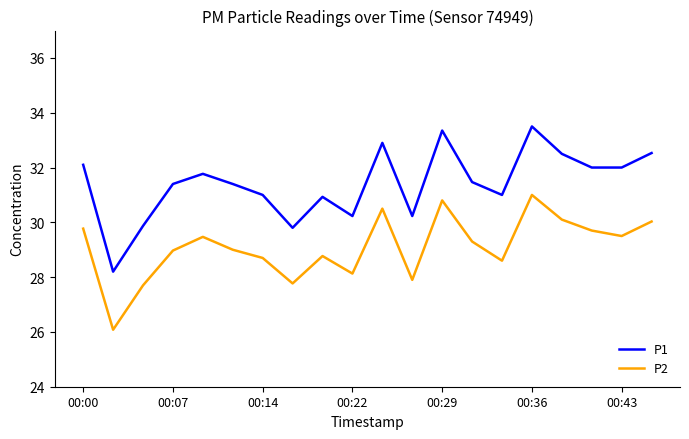

Which series has the largest total across all categories?

P1